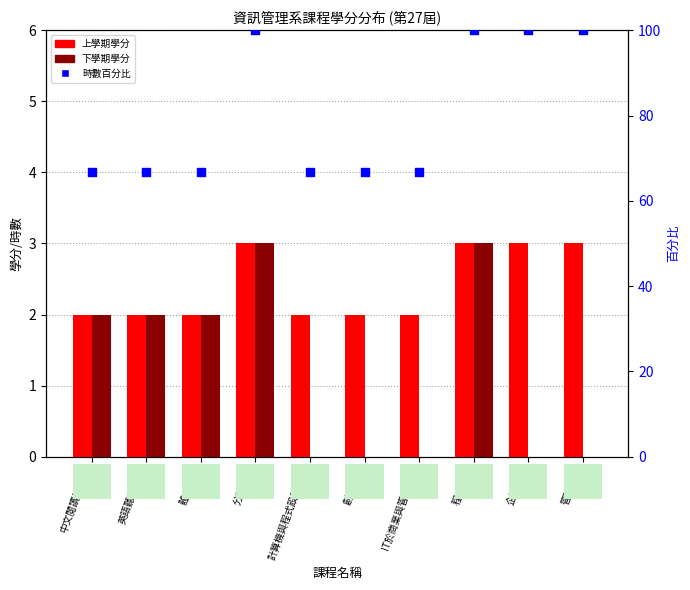

At which category is the sum across all series the highest?

分類通識